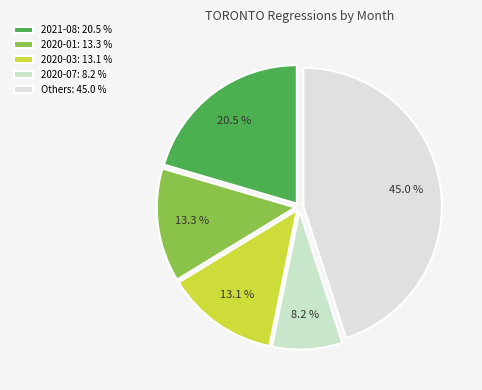

What is the largest slice in the pie chart?

Others: 45.0 %